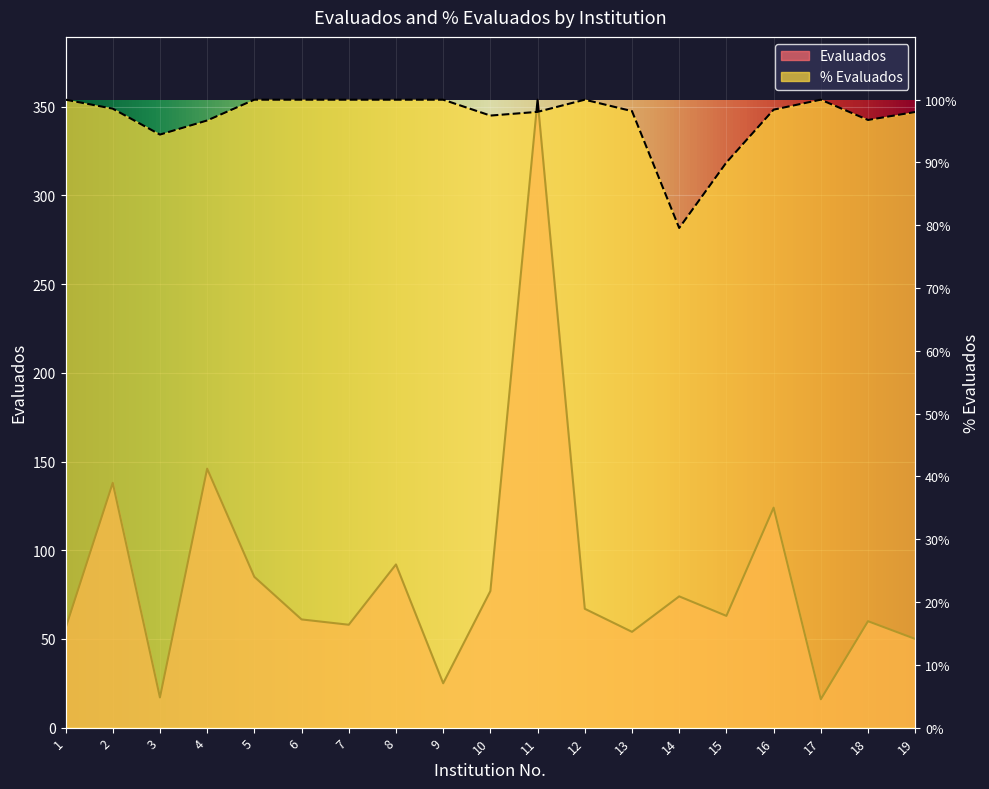

Reading left to right, transcribe all the data shown in this chart.

Evaluados: 1=56.0	2=138.0	3=17.0	4=146.0	5=85.0	6=61.0	7=58.0	8=92.0	9=25.0	10=77.0	11=354.0	12=67.0	13=54.0	14=74.0	15=63.0	16=124.0	17=16.0	18=60.0	19=50.0
% Evaluados: 1=354.0	2=348.9	3=334.3	4=342.3	5=354.0	6=354.0	7=354.0	8=354.0	9=354.0	10=345.0	11=347.1	12=354.0	13=347.6	14=281.7	15=318.6	16=348.4	17=354.0	18=342.6	19=347.1